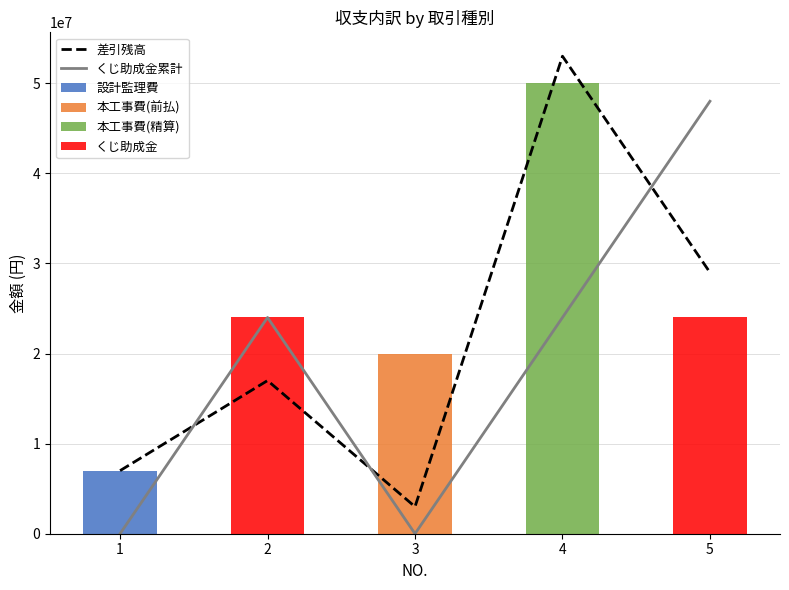

What are all the series names shown in the legend?

差引残高, くじ助成金累計, 設計監理費, 本工事費(前払), 本工事費(精算), くじ助成金